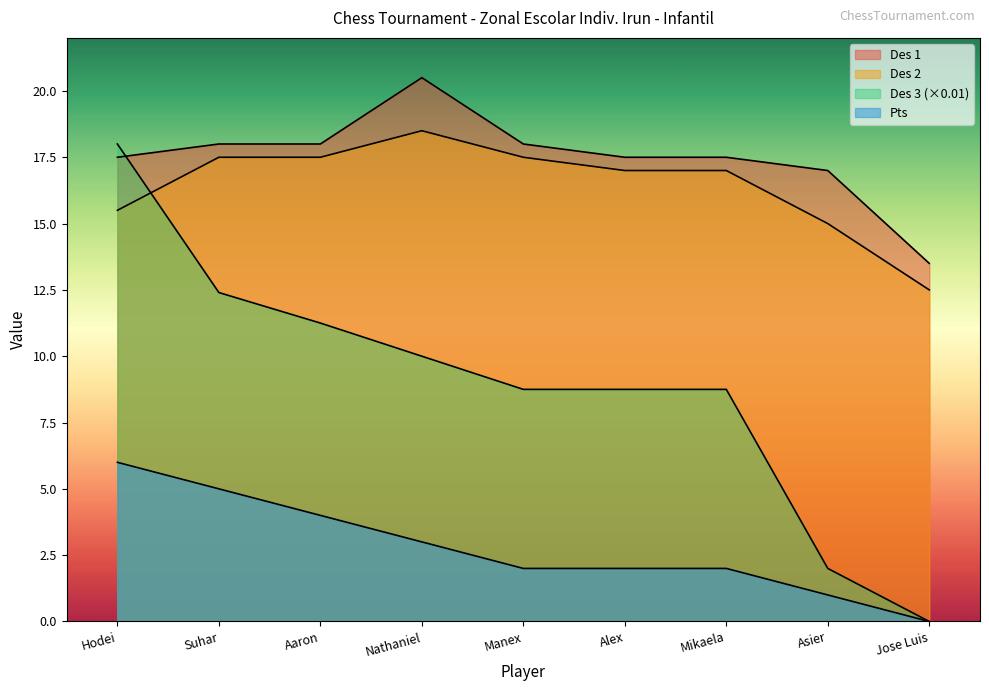

What is the value of the Des 2 point at the 2nd from the left?

17.5